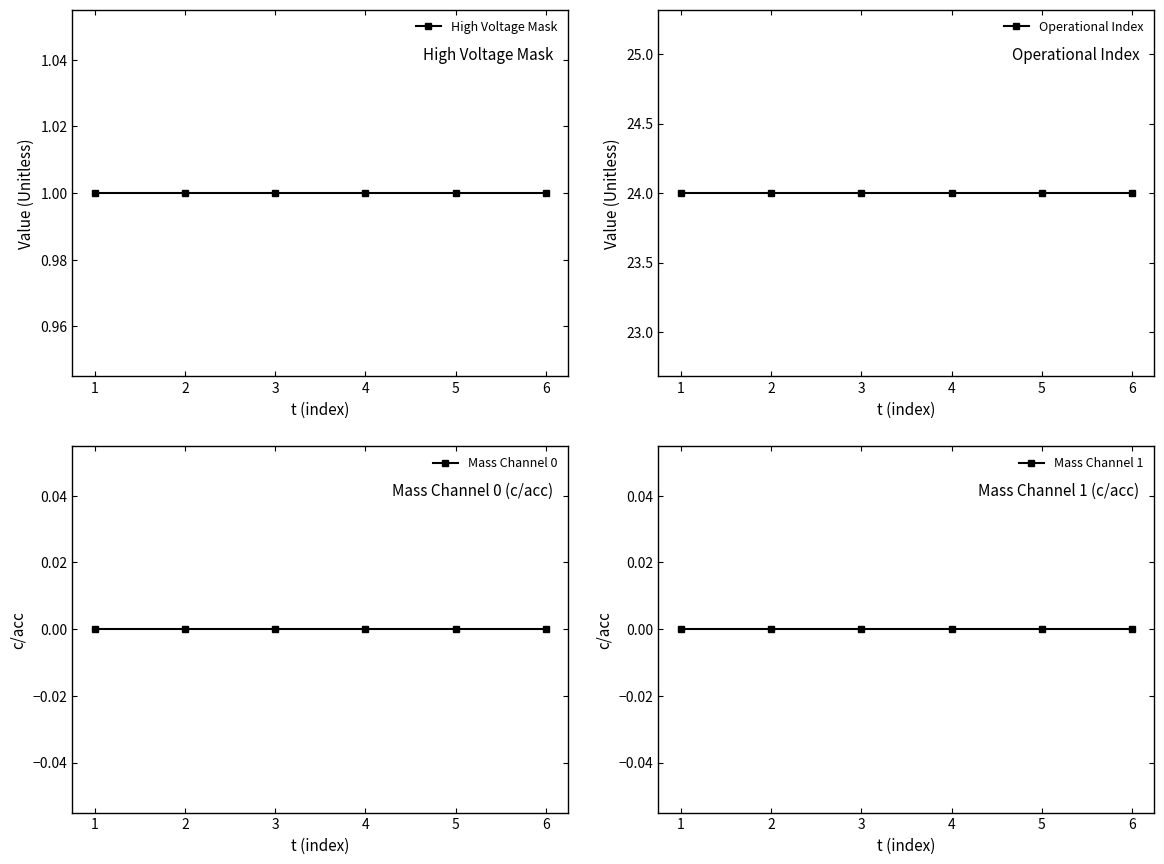

Which category has the lowest value in the Mass Channel 0 series?

1